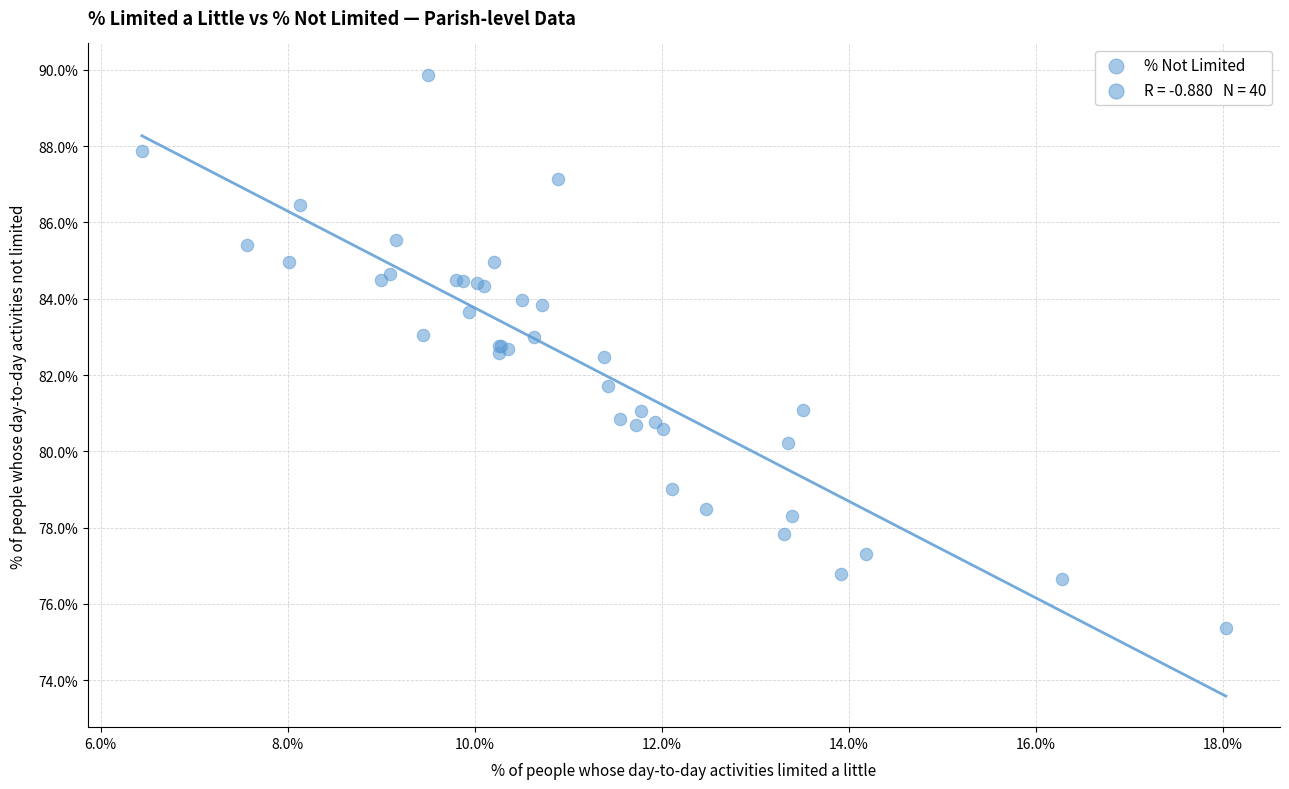

What Y value in the scatter plot is closest to 82?

81.7